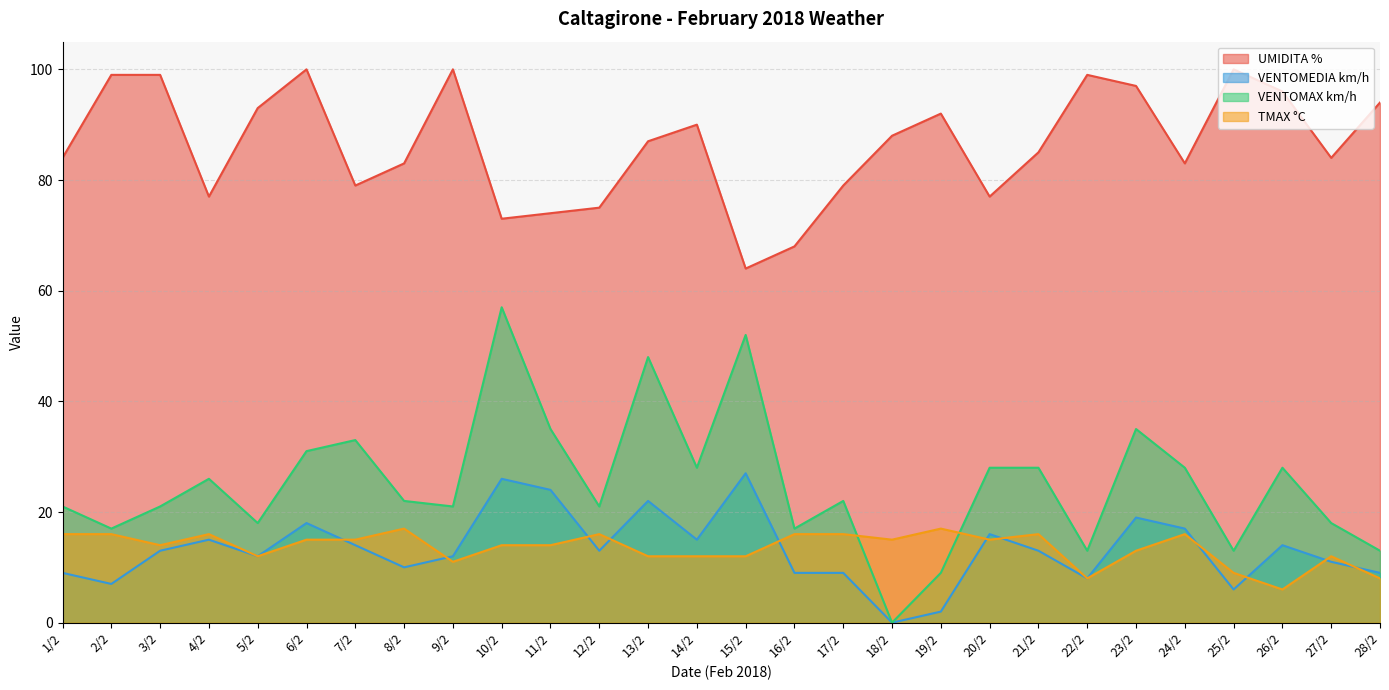

Rank the series by their maximum value, from highest to lowest.

UMIDITA %, VENTOMAX km/h, VENTOMEDIA km/h, TMAX °C